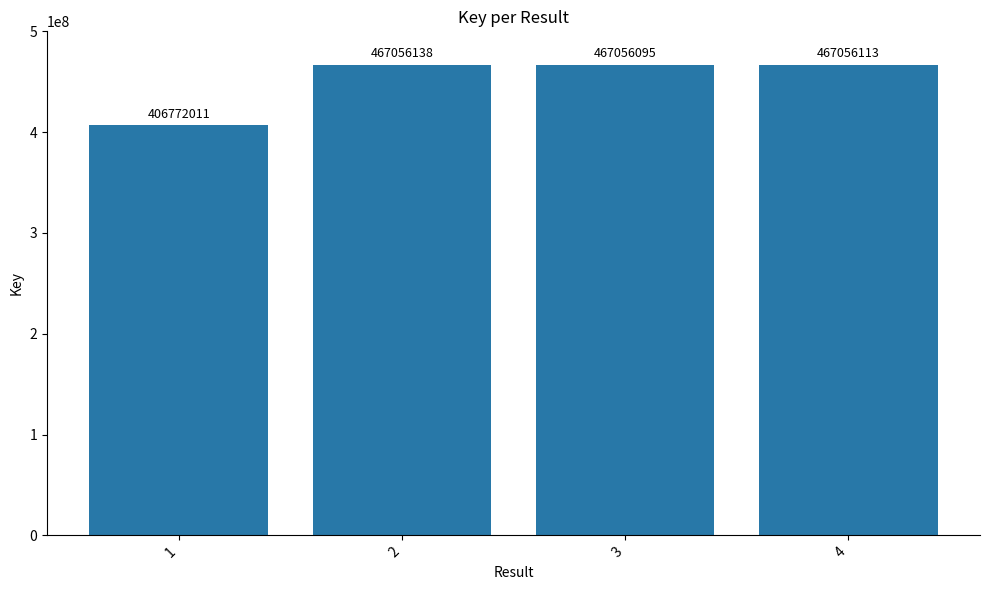

Reading right to left, extract all data points from this chart.

467056113	467056095	467056138	406772011